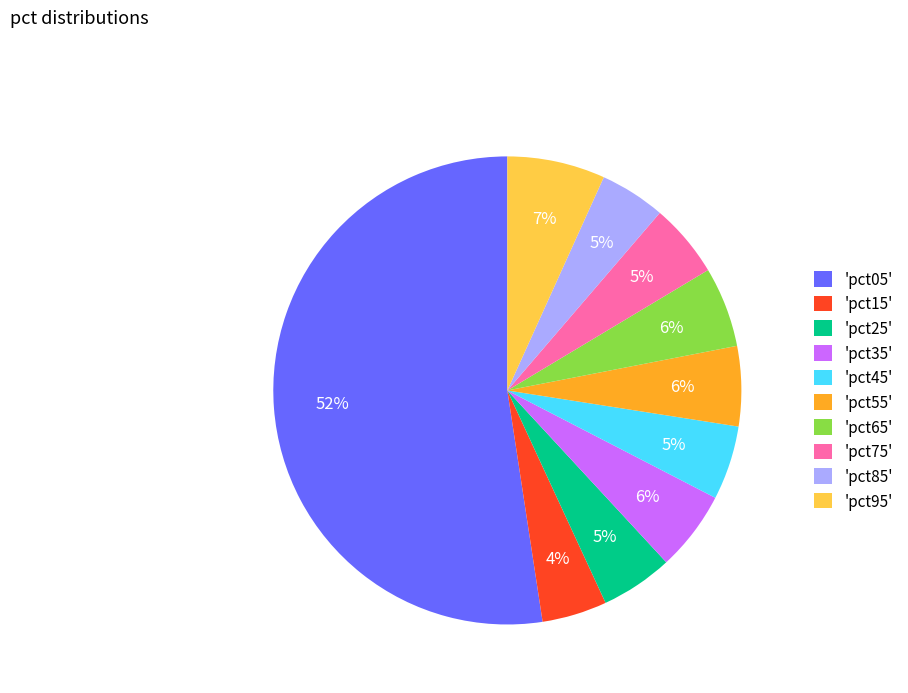

What is the largest slice in the pie chart?

'pct05'